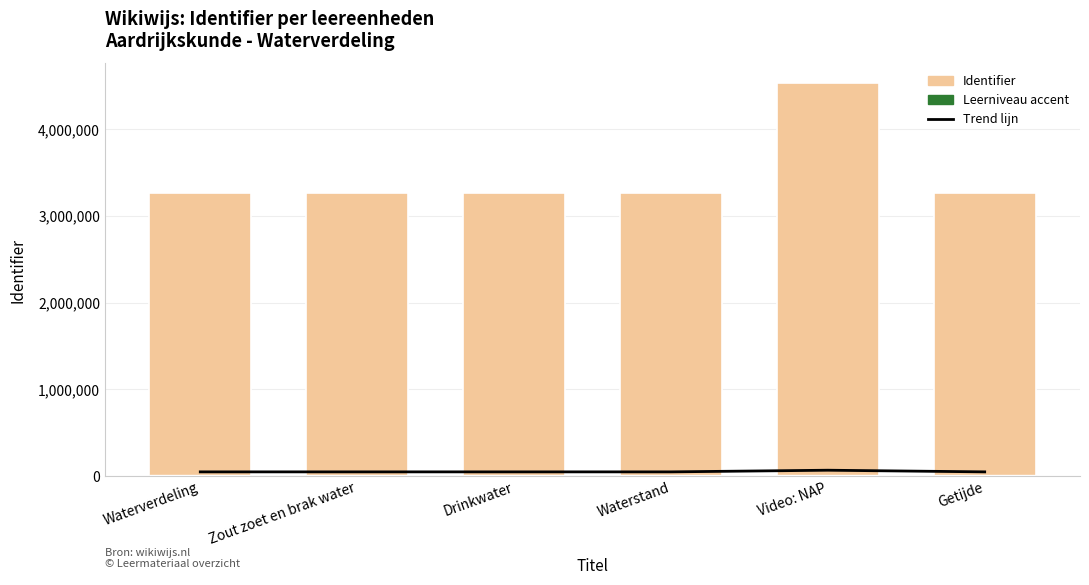

What is the total value across all series at Zout zoet en brak water?

3323402.5